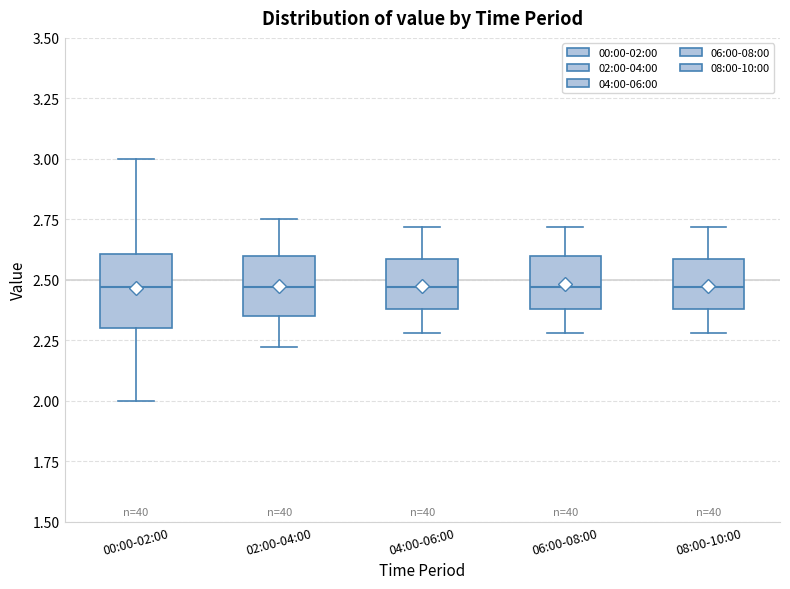

Reading left to right, read every box against the y-axis: the position of its median line, the range the box covers, and the ends of its whiskers. The values are not printed on the chart, so give them approximately, as read against the axis.

00:00-02:00: median 2.45, box 2.30 to 2.60, whiskers 2.00 to 3.00
02:00-04:00: median 2.45, box 2.35 to 2.60, whiskers 2.20 to 2.75
04:00-06:00: median 2.45, box 2.40 to 2.60, whiskers 2.30 to 2.70
06:00-08:00: median 2.45, box 2.40 to 2.60, whiskers 2.30 to 2.70
08:00-10:00: median 2.45, box 2.40 to 2.60, whiskers 2.30 to 2.70